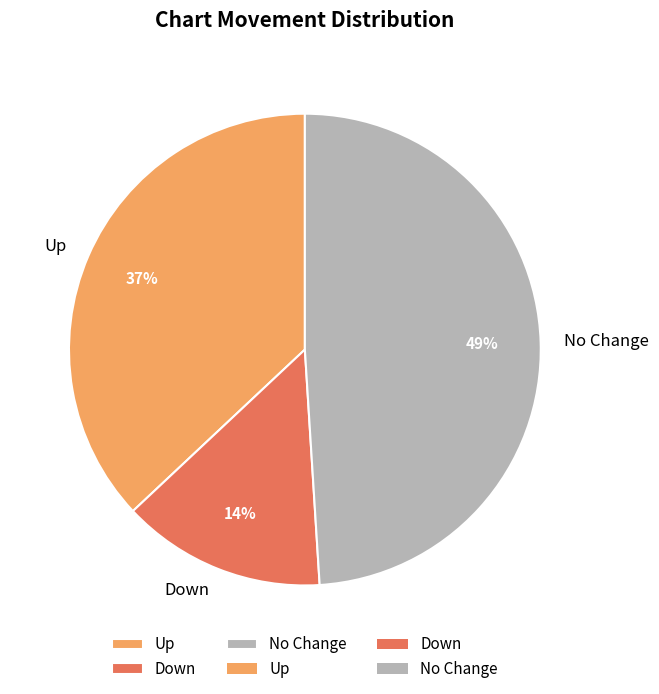

Which slice is the largest?

No Change